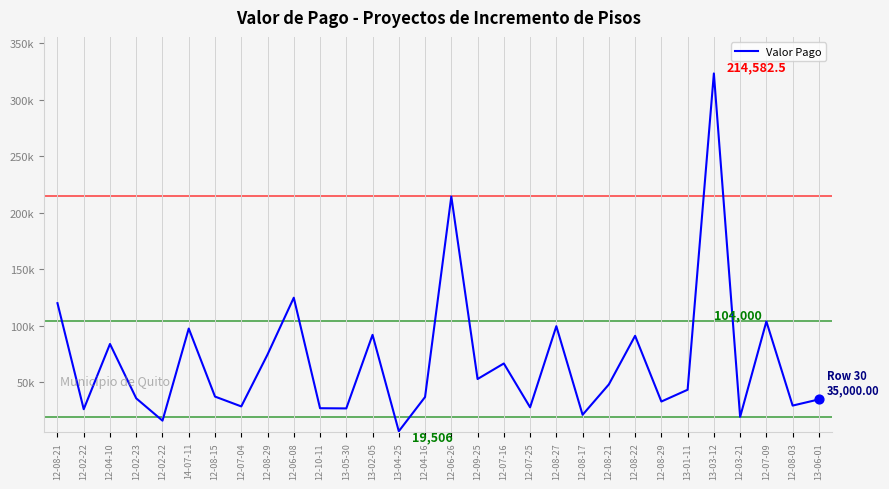

Between 12-02-22 and 12-06-26, which is larger?

12-06-26